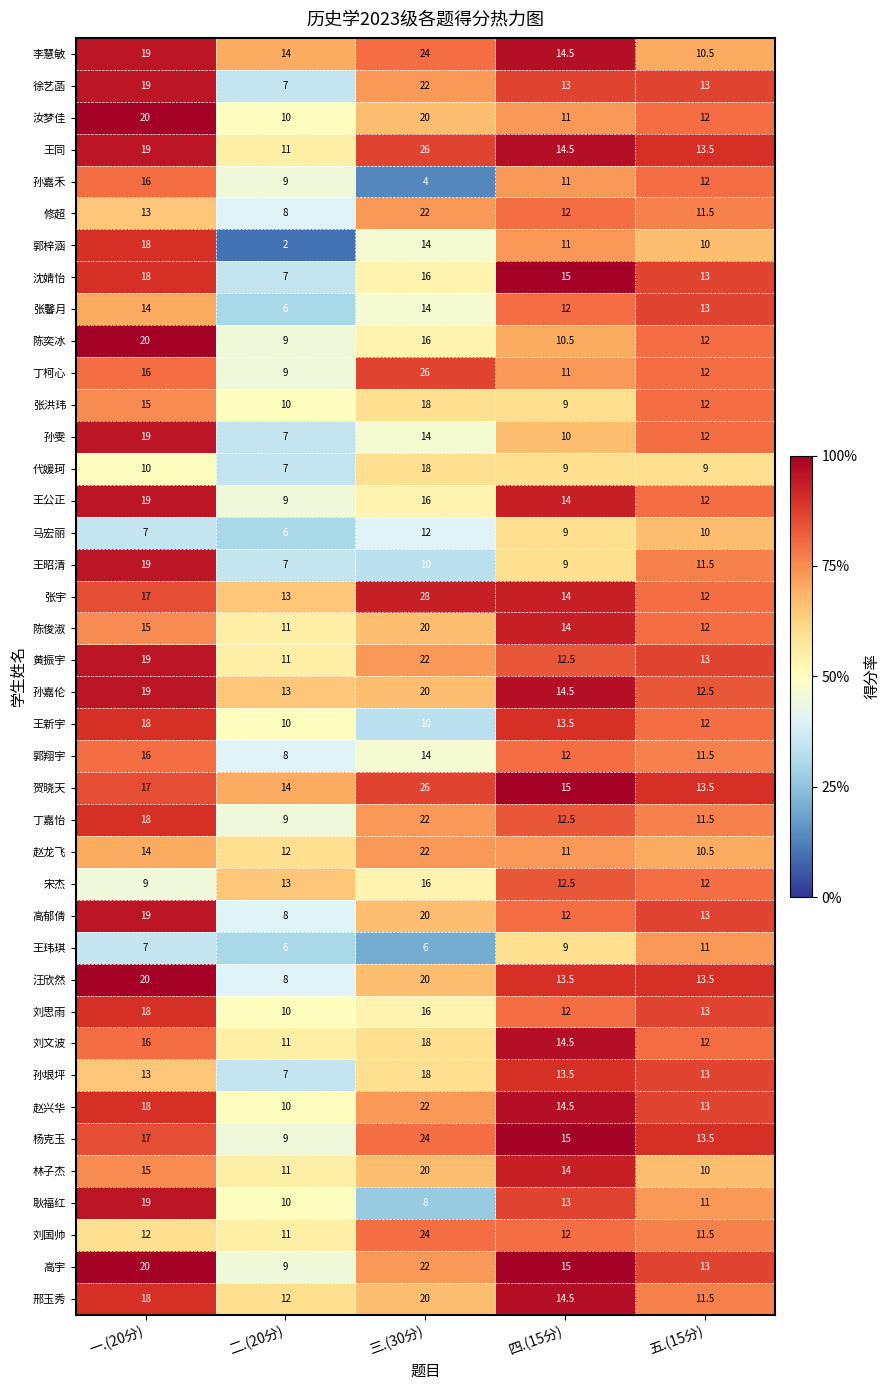

The value of 邢玉秀 at 二.(20分) is 12.0. True or false?

True